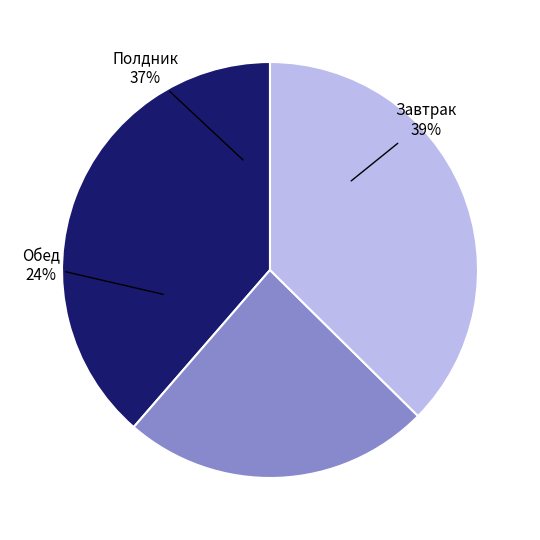

Approximately how many times larger is the value at Обед compared to Полдник?

0.6